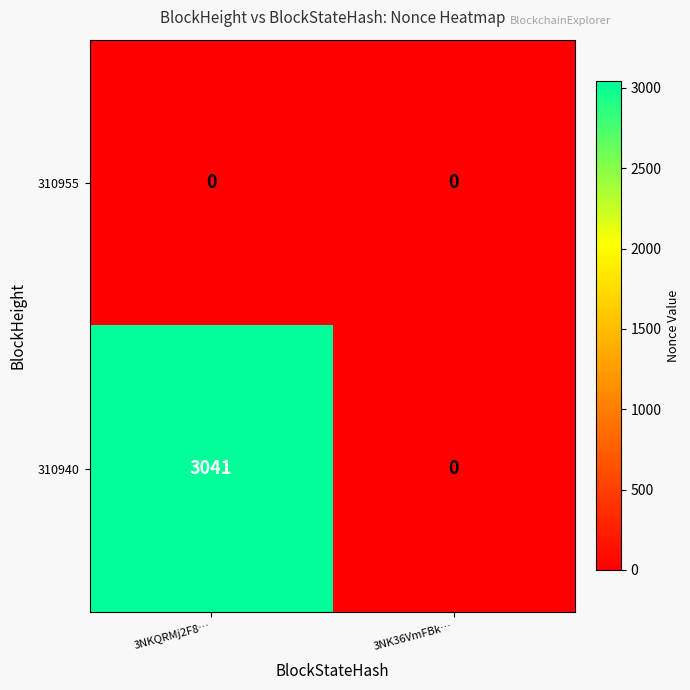

Which category has the highest value across all series?

3NKQRMj2F8…